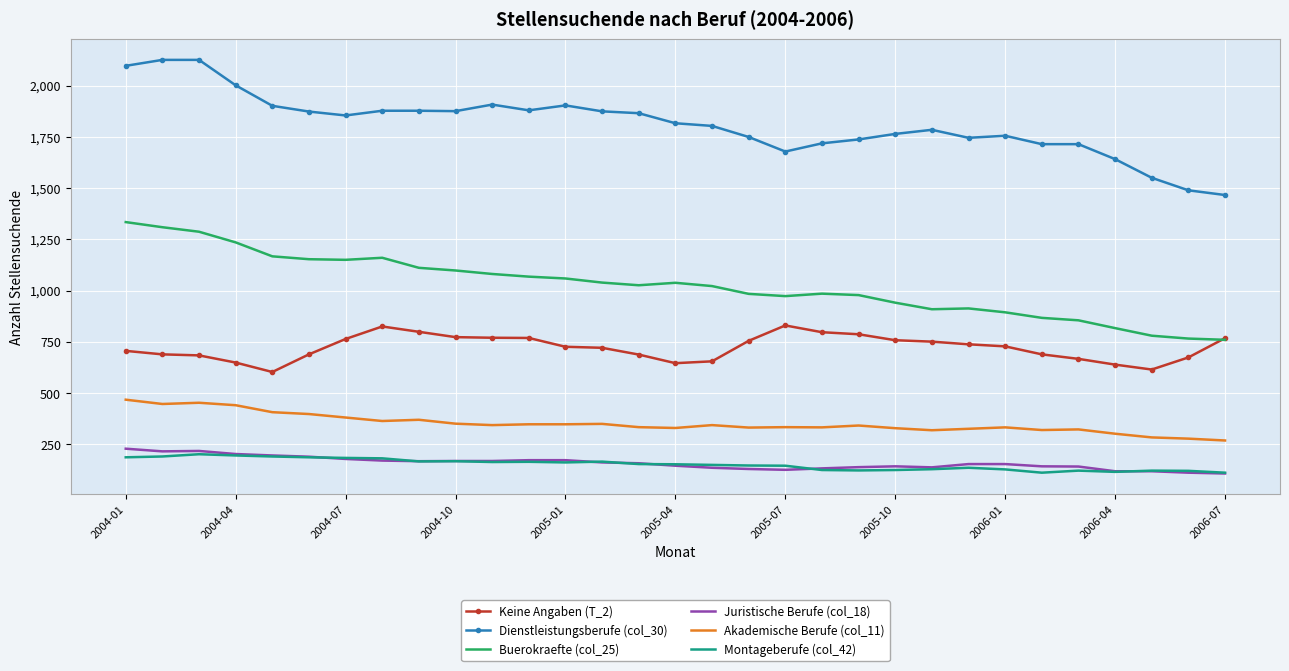

Which series has the largest total across all categories?

Dienstleistungsberufe (col_30)